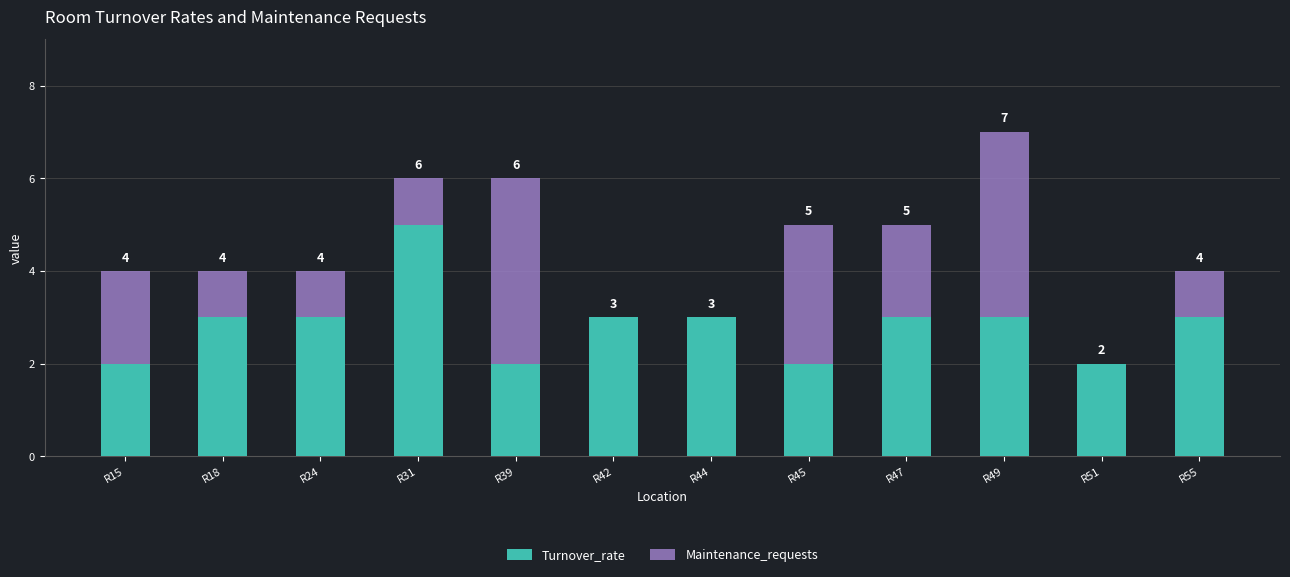

What is the difference between the second highest and second lowest values in the Maintenance_requests series?

3